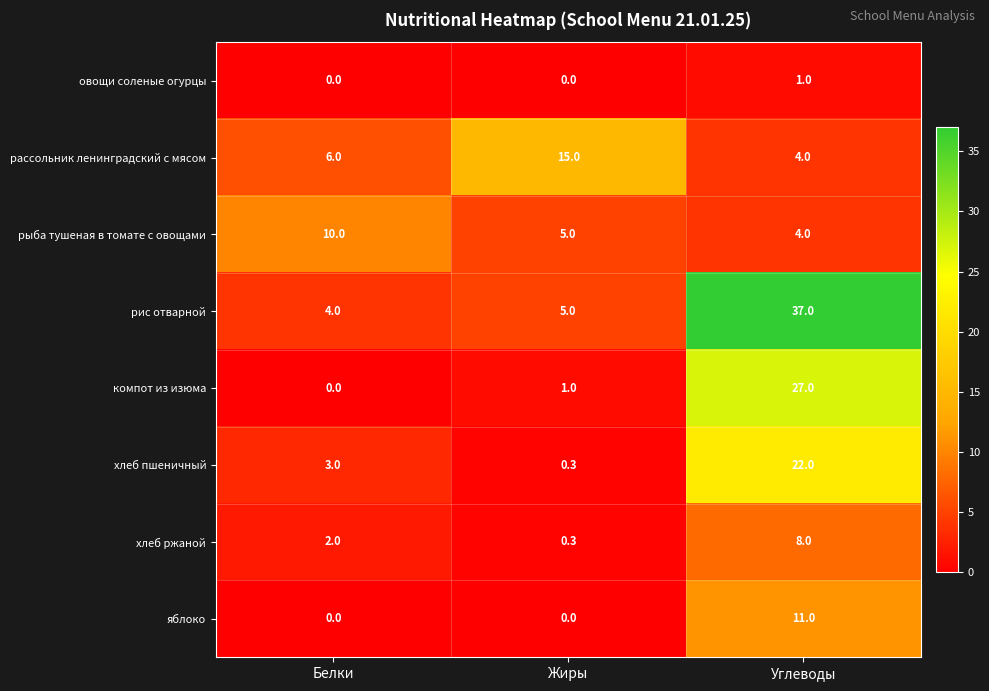

What is the difference between the highest and lowest values at Жиры?

15.0